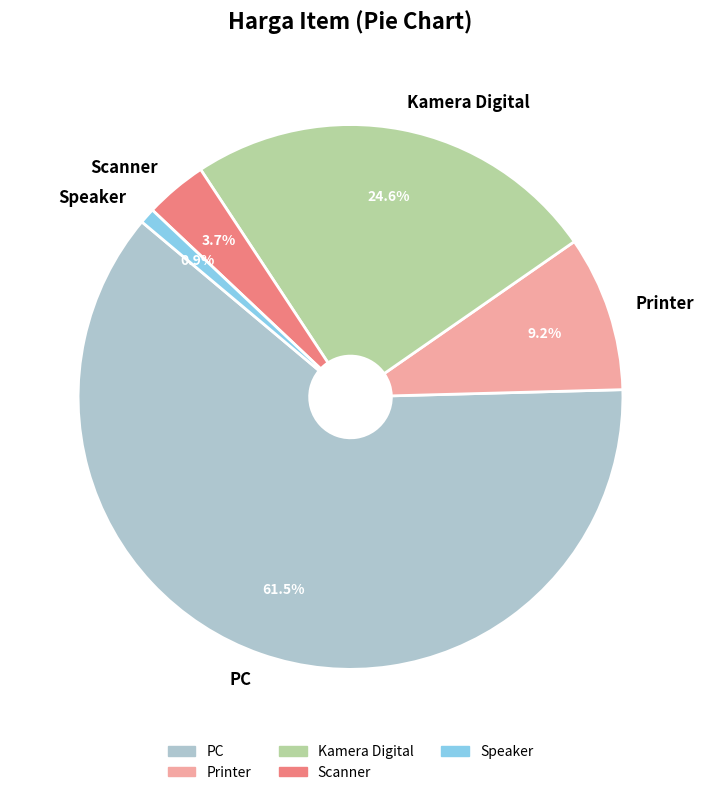

Which slice represents more than half of the pie?

PC